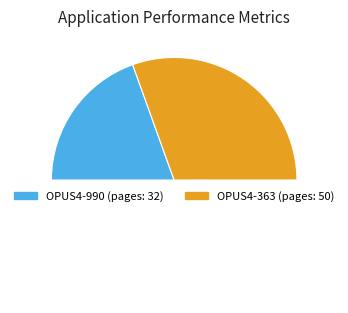

Which slice is the largest?

363